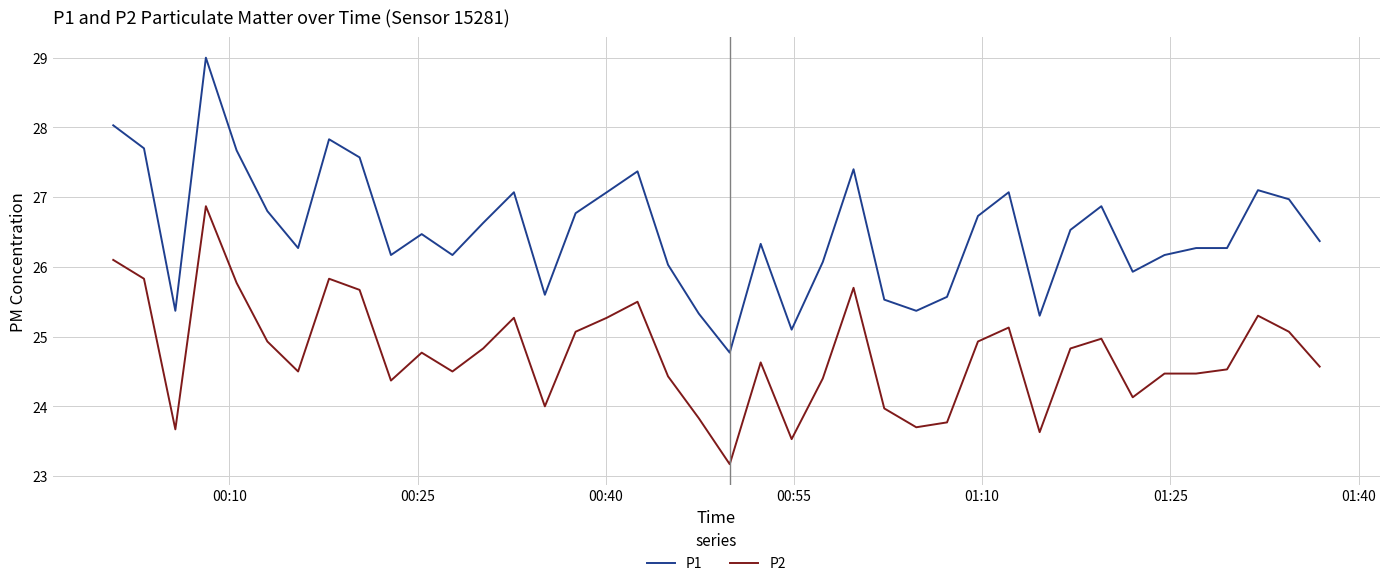

What is the lowest value of the P1 series?

24.8